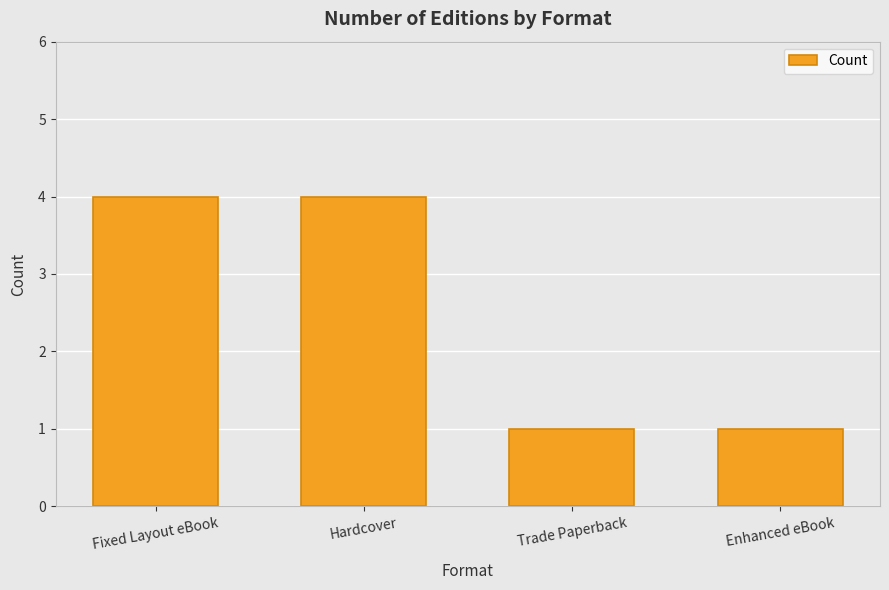

Does the chart contain any negative values?

No